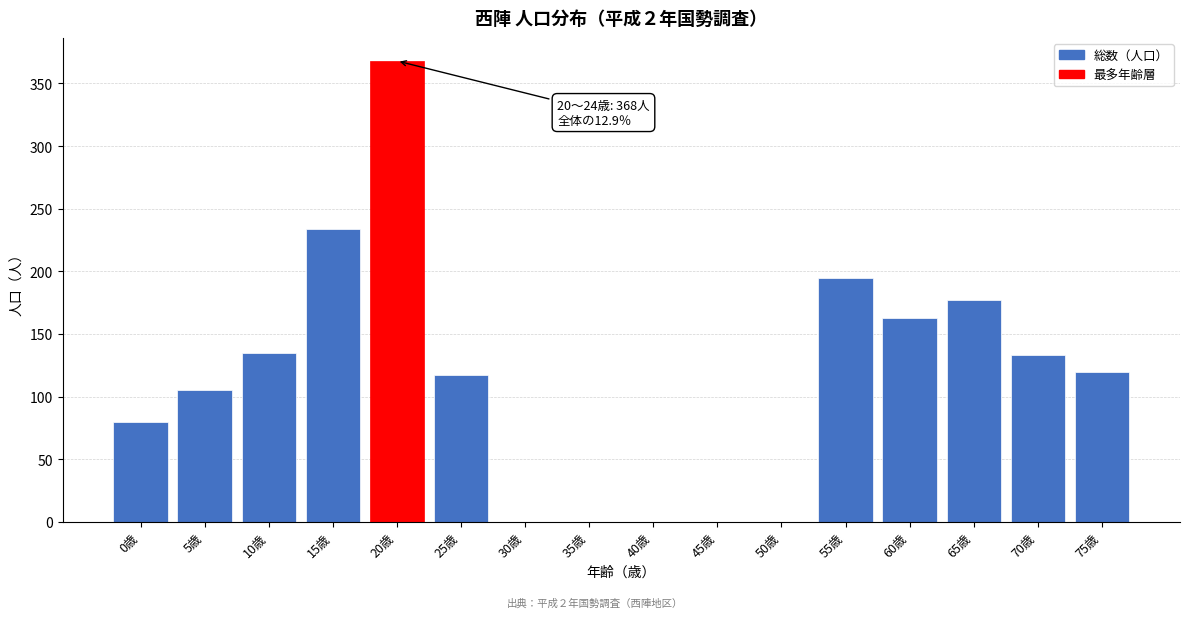

Reading left to right, list all the values displayed in this chart.

0歳=80	5歳=105	10歳=135	15歳=234	20歳=368	25歳=117	30歳=0	35歳=0	40歳=0	45歳=0	50歳=0	55歳=195	60歳=163	65歳=177	70歳=133	75歳=120